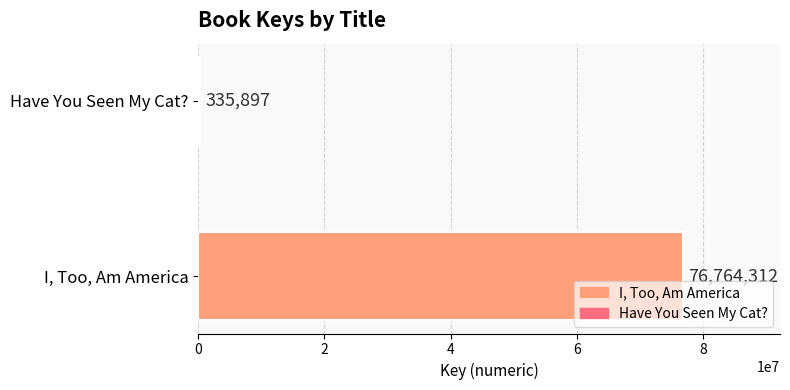

What is the sum of the values at I, Too, Am America and Have You Seen My Cat??

77100209